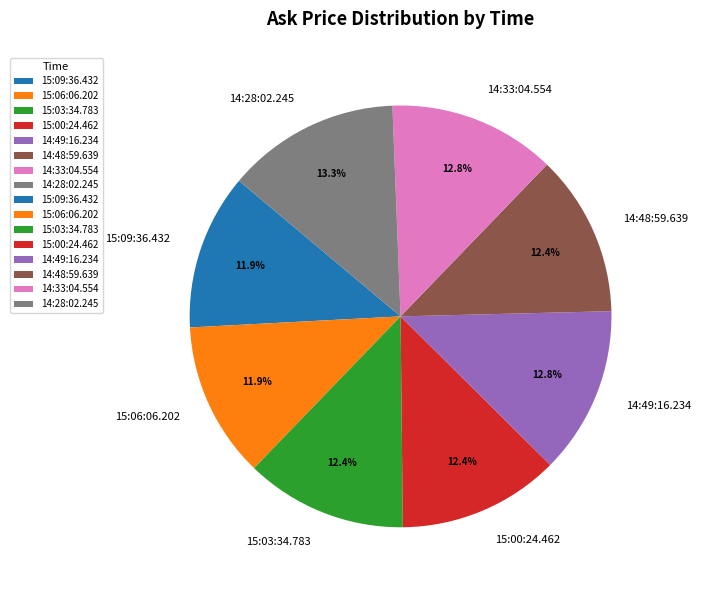

Is there any slice that represents more than half of the pie?

No